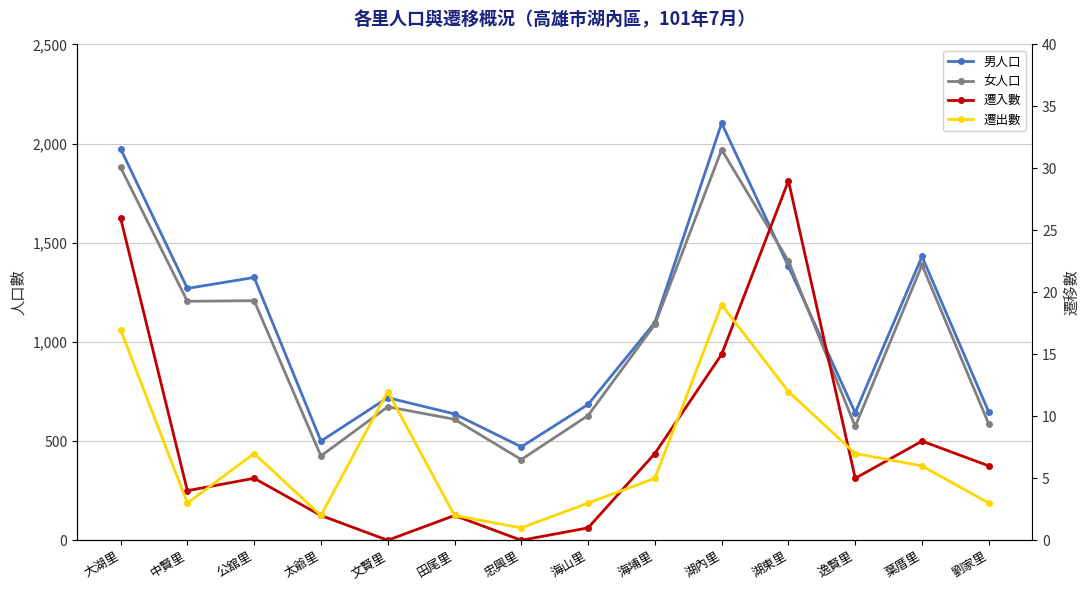

Reading left to right, what are all the values shown in this chart?

男人口: 大湖里=1974	中賢里=1270	公舘里=1325	太爺里=500	文賢里=719	田尾里=637	忠興里=471	海山里=685	海埔里=1098	湖內里=2103	湖東里=1381	逸賢里=643	葉厝里=1431	劉家里=646
女人口: 大湖里=1880	中賢里=1205	公舘里=1208	太爺里=425	文賢里=673	田尾里=610	忠興里=407	海山里=629	海埔里=1088	湖內里=1969	湖東里=1408	逸賢里=574	葉厝里=1388	劉家里=586
遷入數: 大湖里=26	中賢里=4	公舘里=5	太爺里=2	文賢里=0	田尾里=2	忠興里=0	海山里=1	海埔里=7	湖內里=15	湖東里=29	逸賢里=5	葉厝里=8	劉家里=6
遷出數: 大湖里=17	中賢里=3	公舘里=7	太爺里=2	文賢里=12	田尾里=2	忠興里=1	海山里=3	海埔里=5	湖內里=19	湖東里=12	逸賢里=7	葉厝里=6	劉家里=3